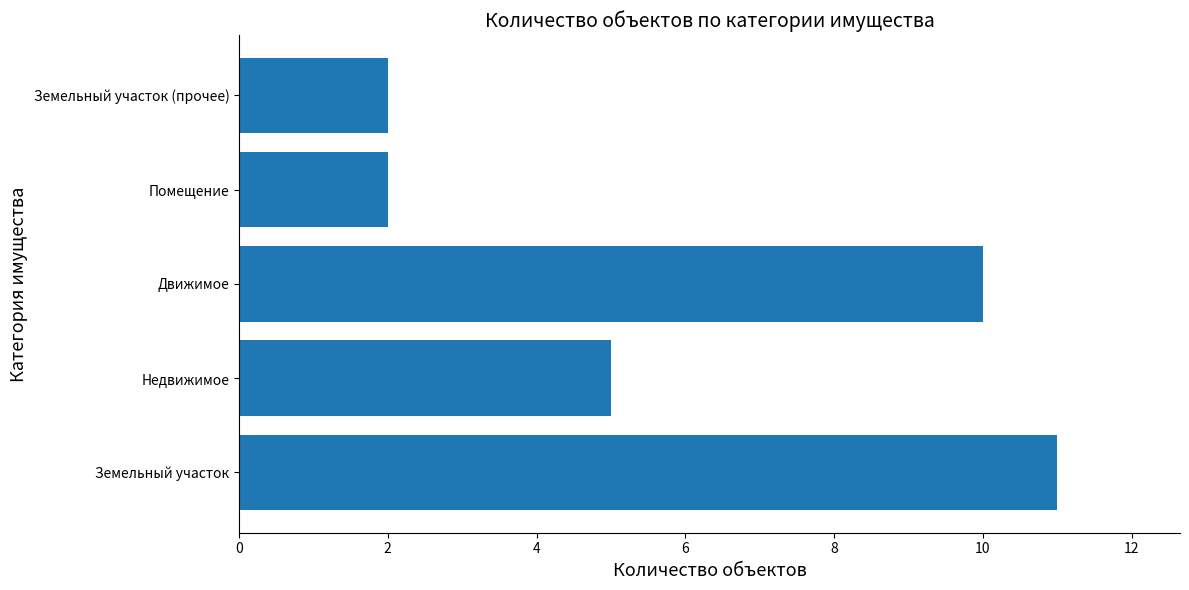

What is the ratio of the value at Помещение to the value at Недвижимое?

0.4